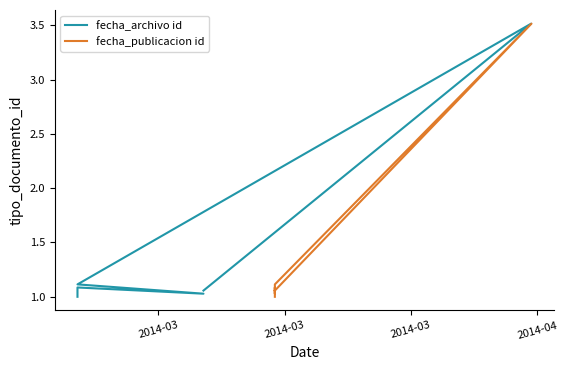

True or false: fecha_publicacion id and fecha_archivo id intersect in this chart.

False